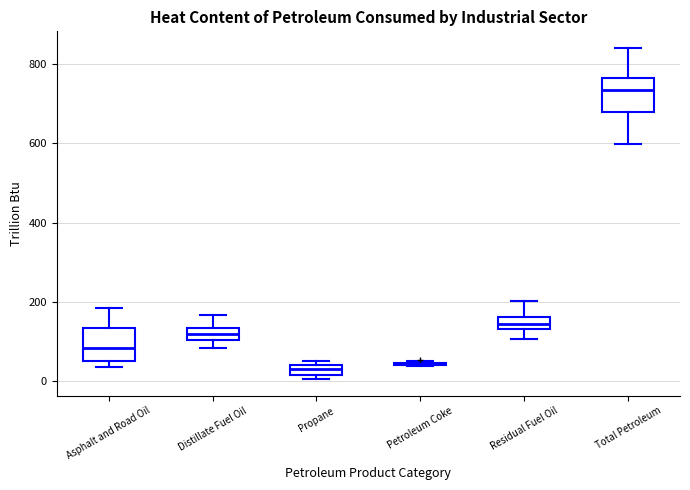

Where does the upper whisker of the box for Asphalt and Road Oil end on the y-axis? The values are not printed on the chart, so give them approximately, as read against the axis.

180